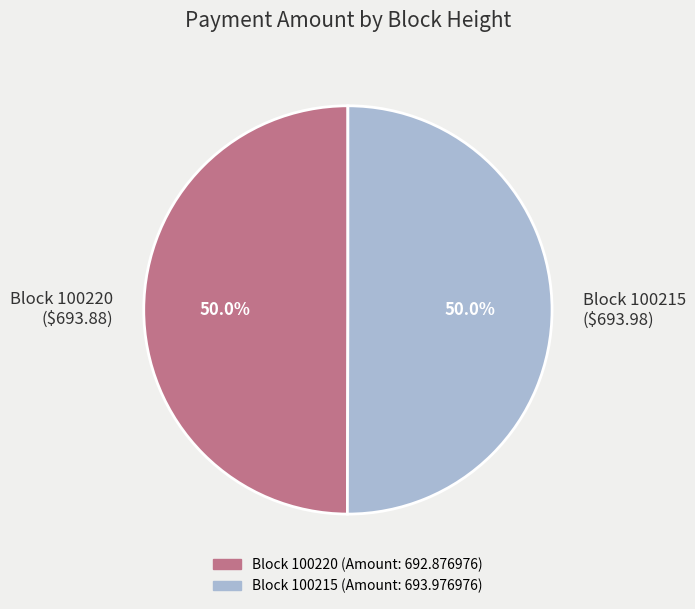

What portion of the pie excludes Block 100220 ($693.88)?

50.0%